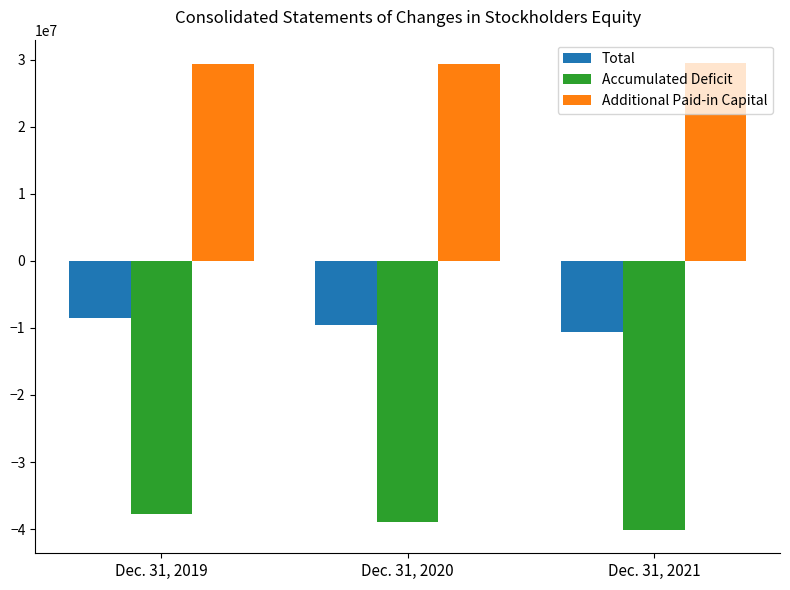

What is the value of the Additional Paid-in Capital bar at the 3rd from the left?

29495837